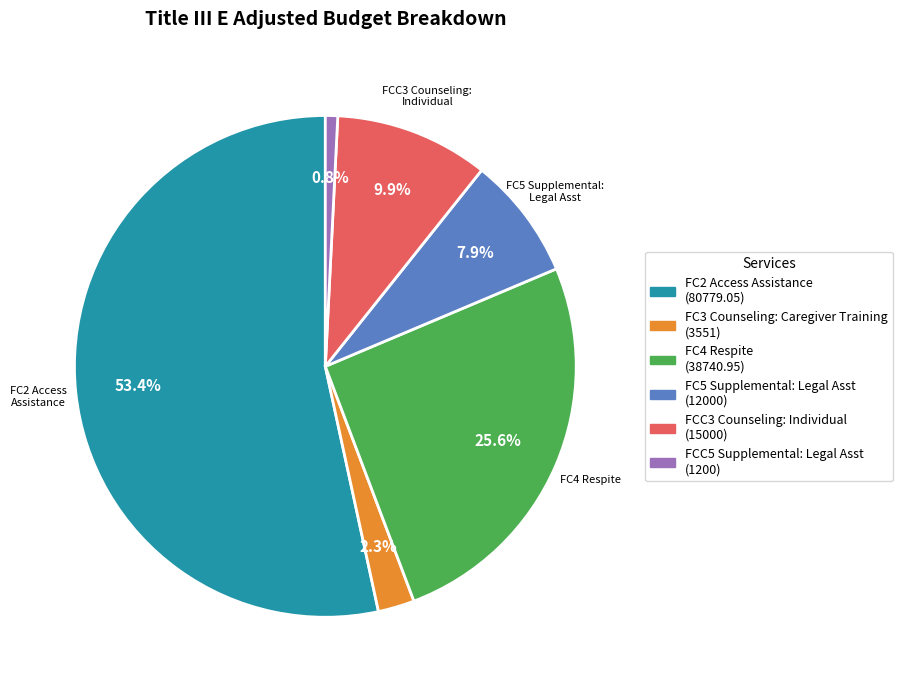

Does any single category account for the majority?

Yes